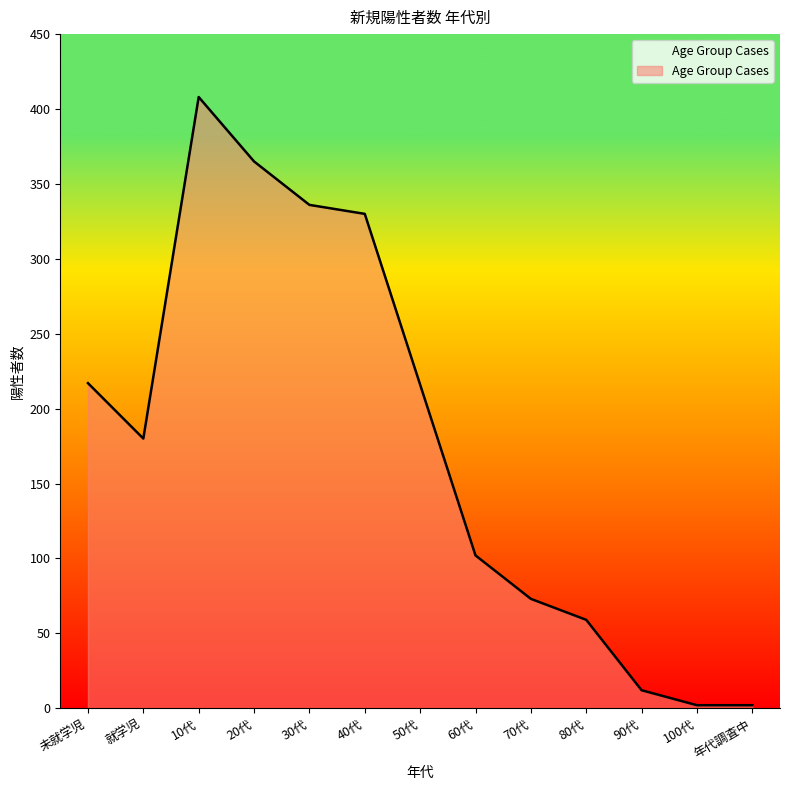

Read the value at 50代.

216